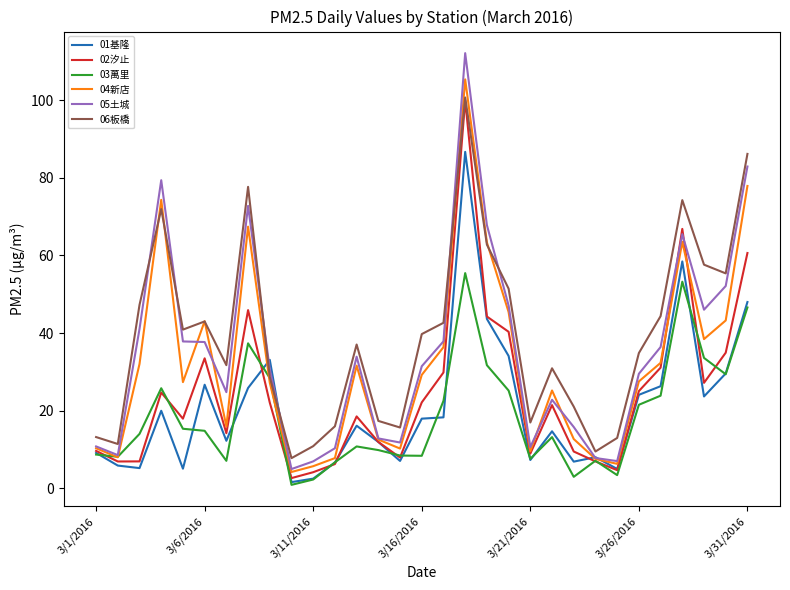

What is the average value of the 03萬里 series?

18.8